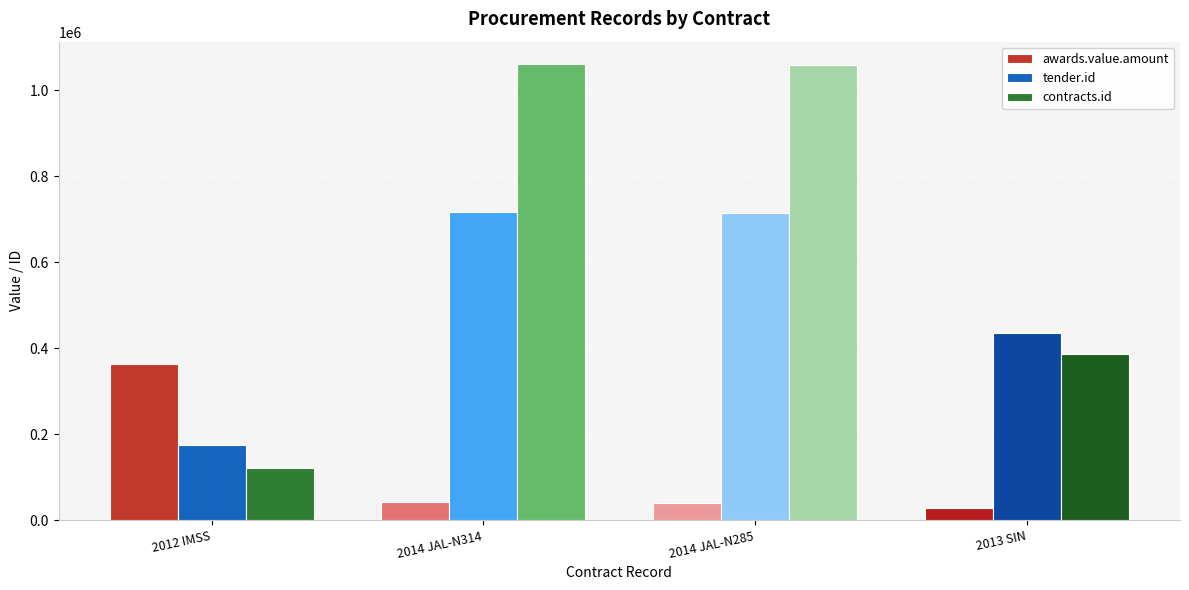

The value of contracts.id at 2014 JAL-N314 is 1059964. True or false?

True